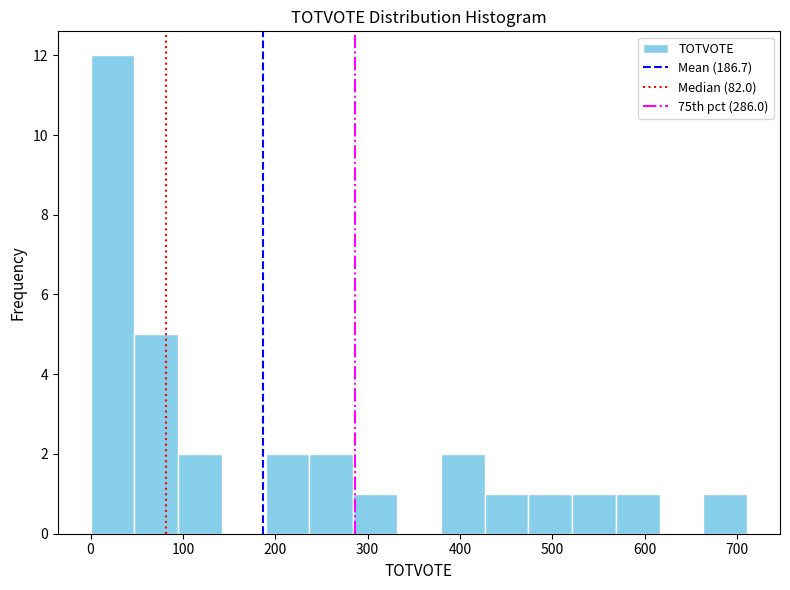

What is the height of the bar covering 240 to 280 on the x-axis? Neither the bar edges nor the heights are printed on the chart, so give them approximately, as read against the axes.

2